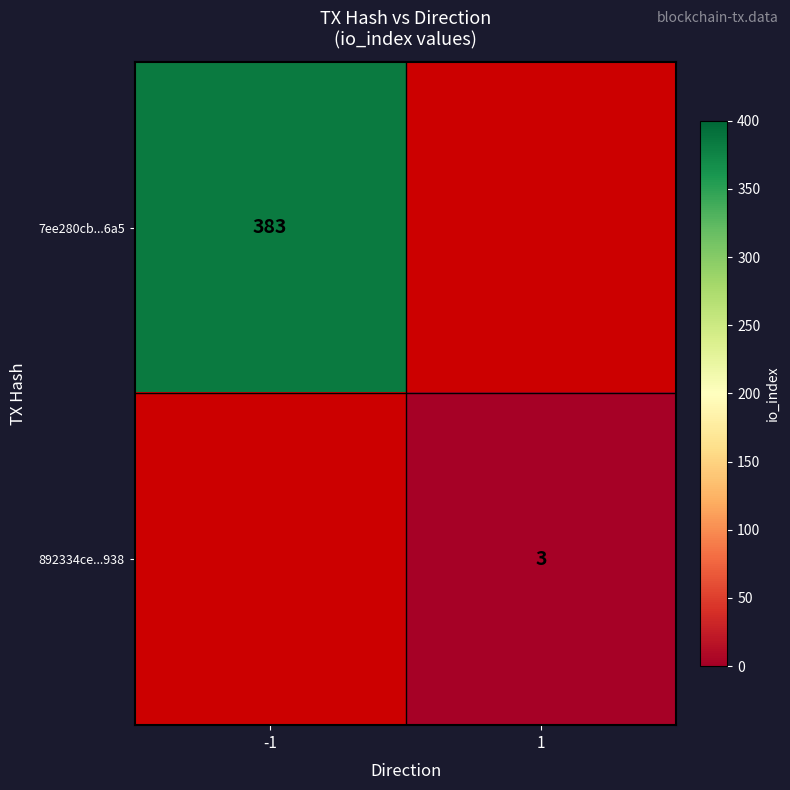

The 7ee280cb...6a5 series shows 503.1 at -1. True or false?

False